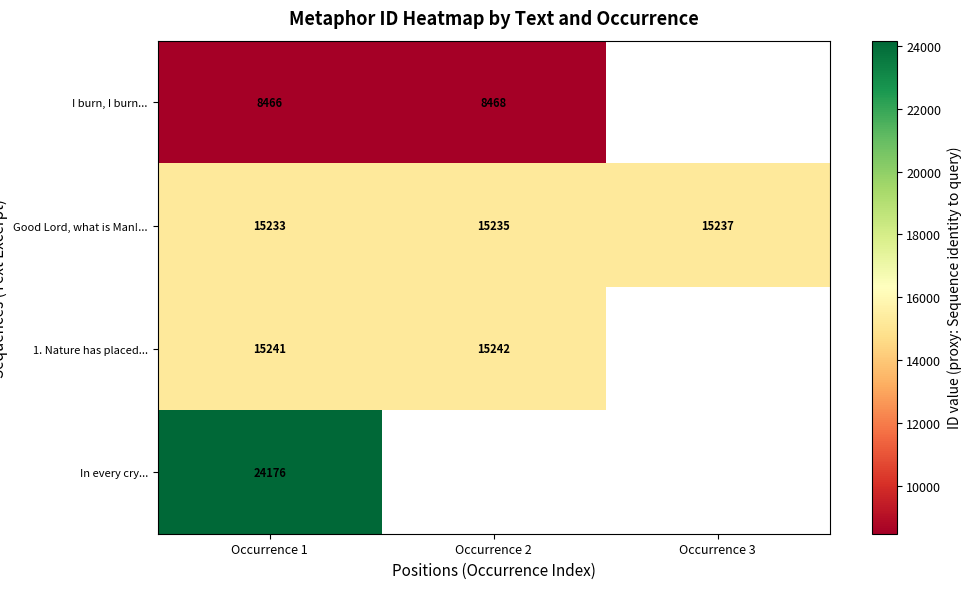

What is the difference between the highest and lowest values at Occurrence 1?

15710